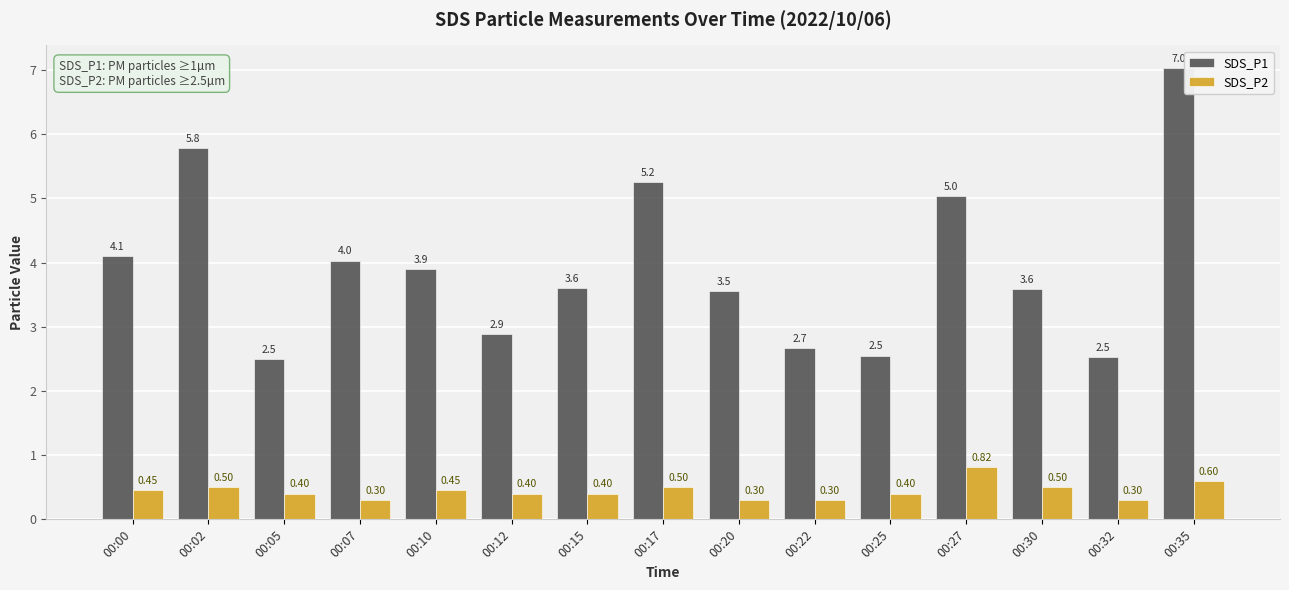

At which label does SDS_P1 reach its peak?

00:35